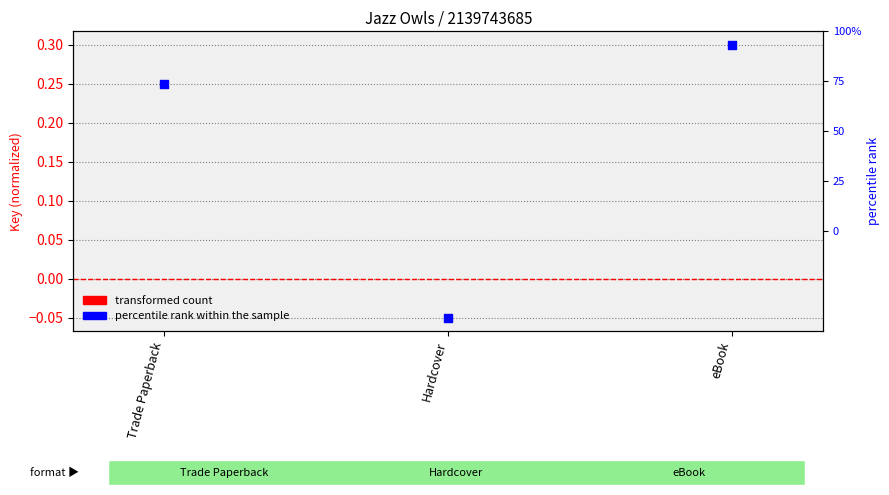

What are all the series names shown in the legend?

transformed count, percentile rank within the sample